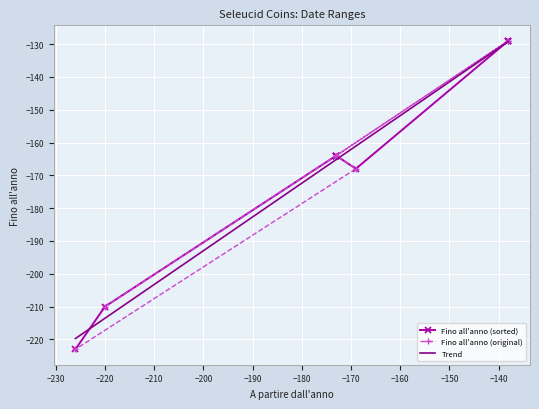

Is it true that Trend equals -118.0 at −210?

False